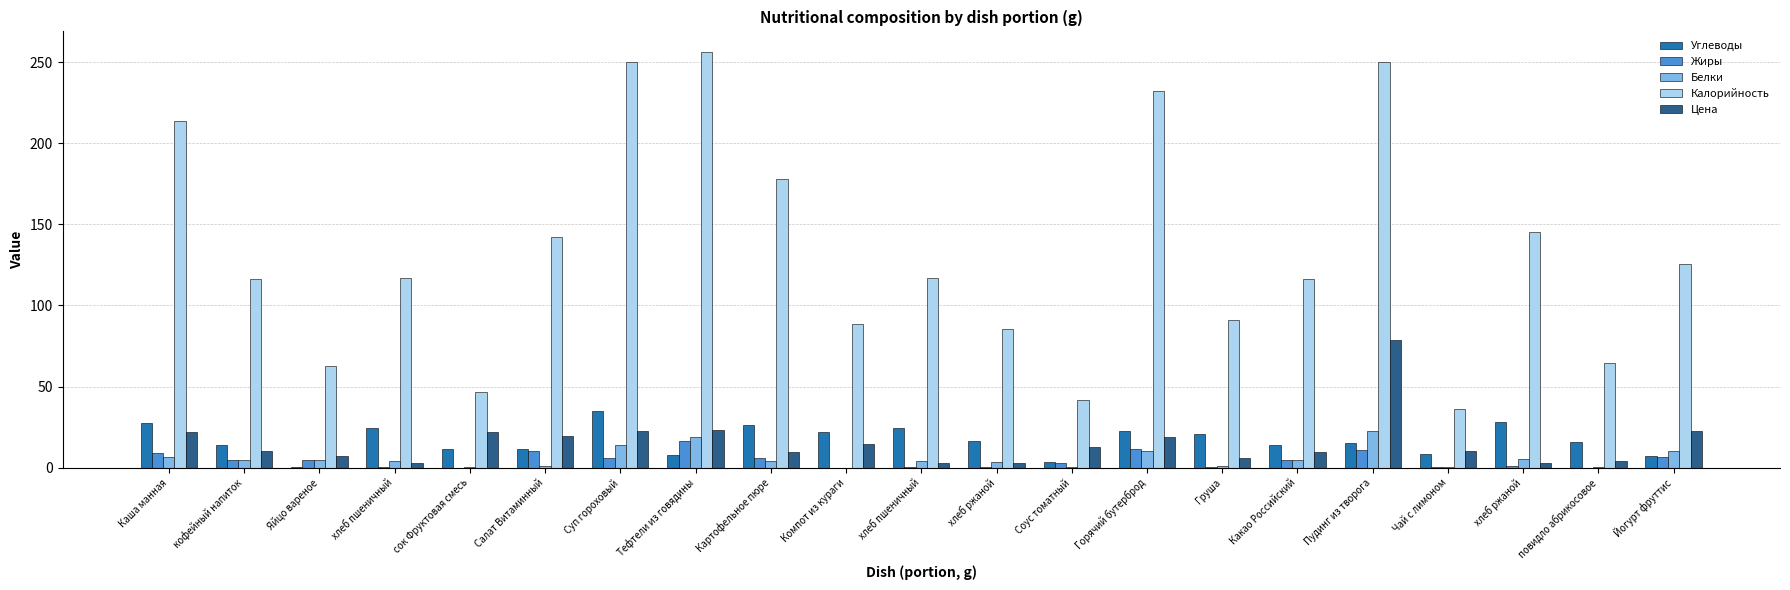

At which label is Калорийность closest to 146?

хлеб ржаной